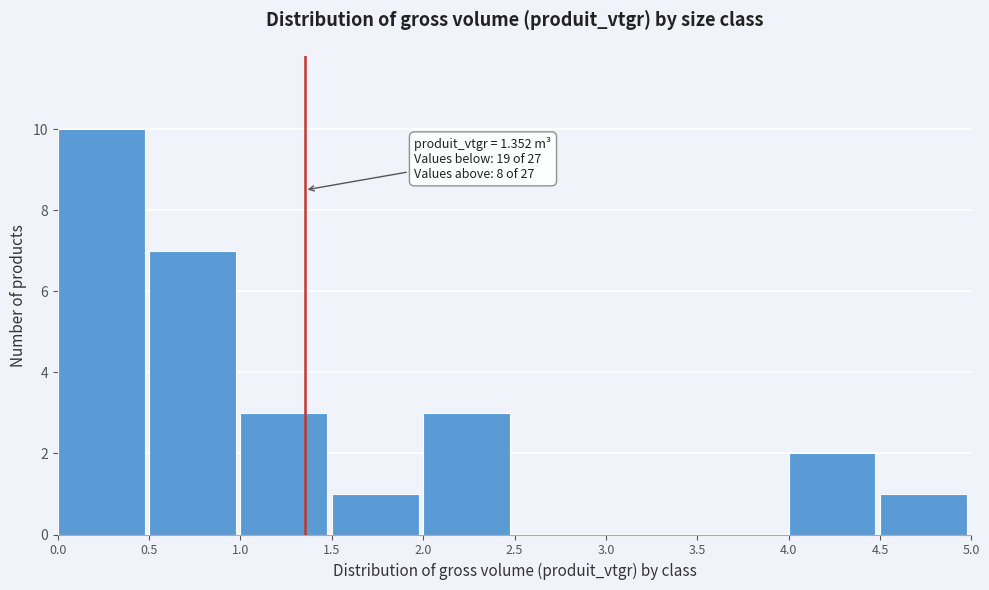

Over which range of the x-axis is the bar tallest?

0.0 to 0.5